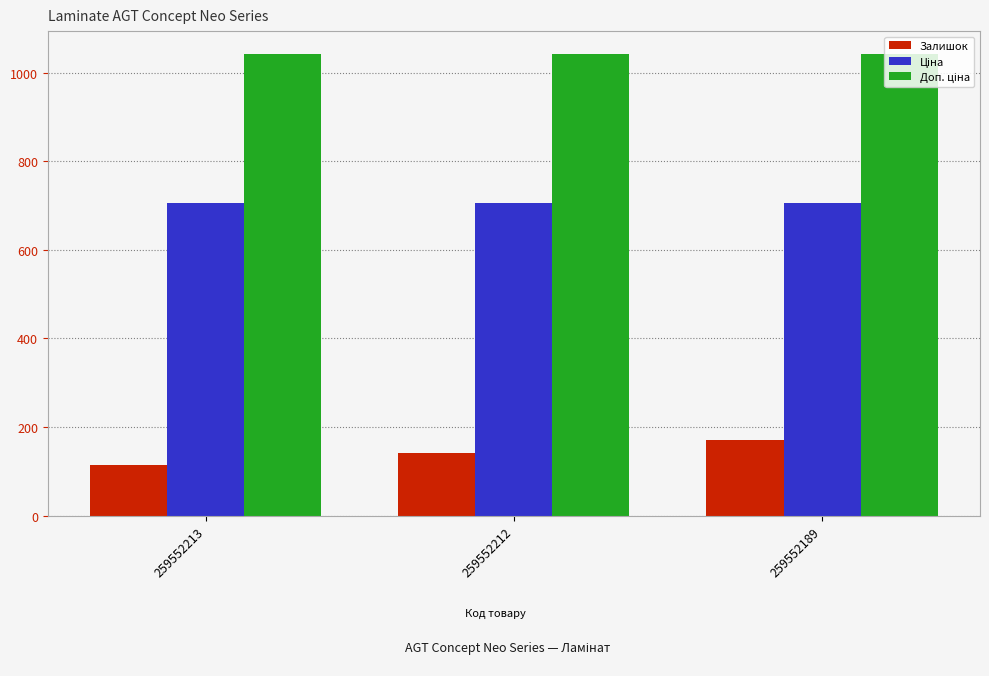

What is the minimum value shown in the chart?

115.0